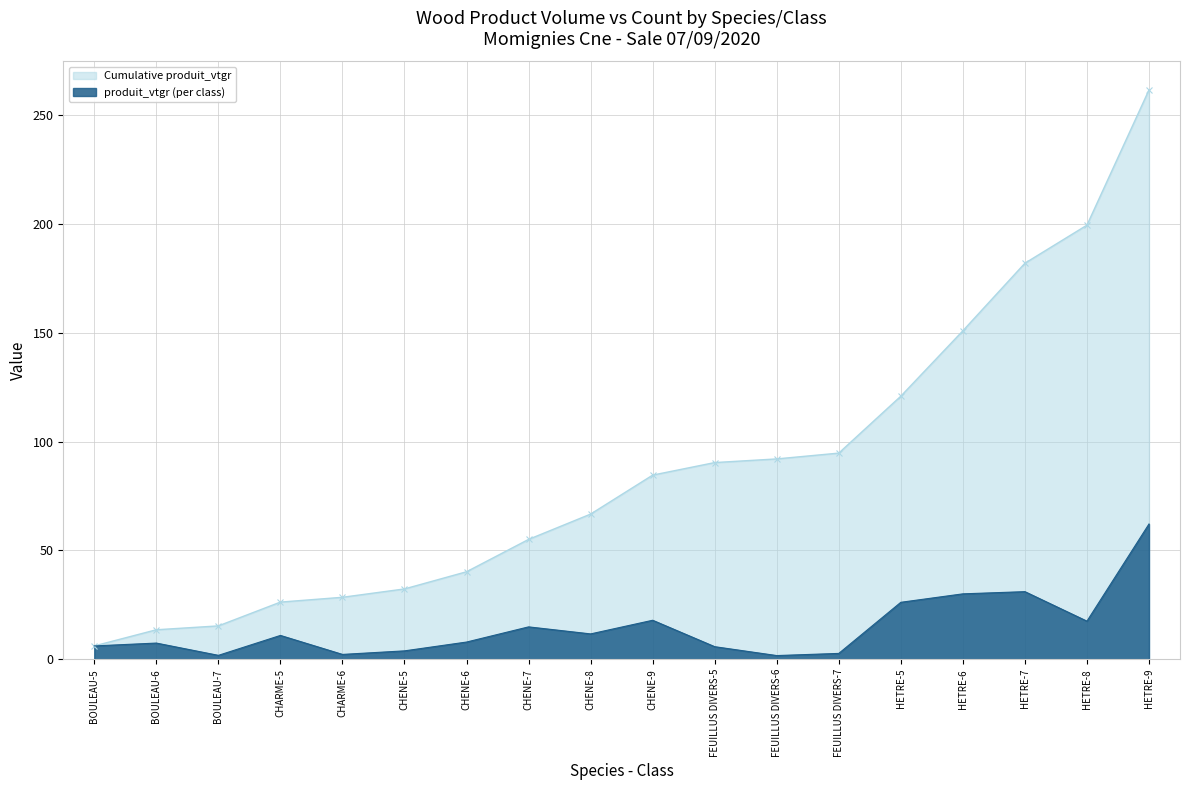

What is the greatest value displayed?

261.5